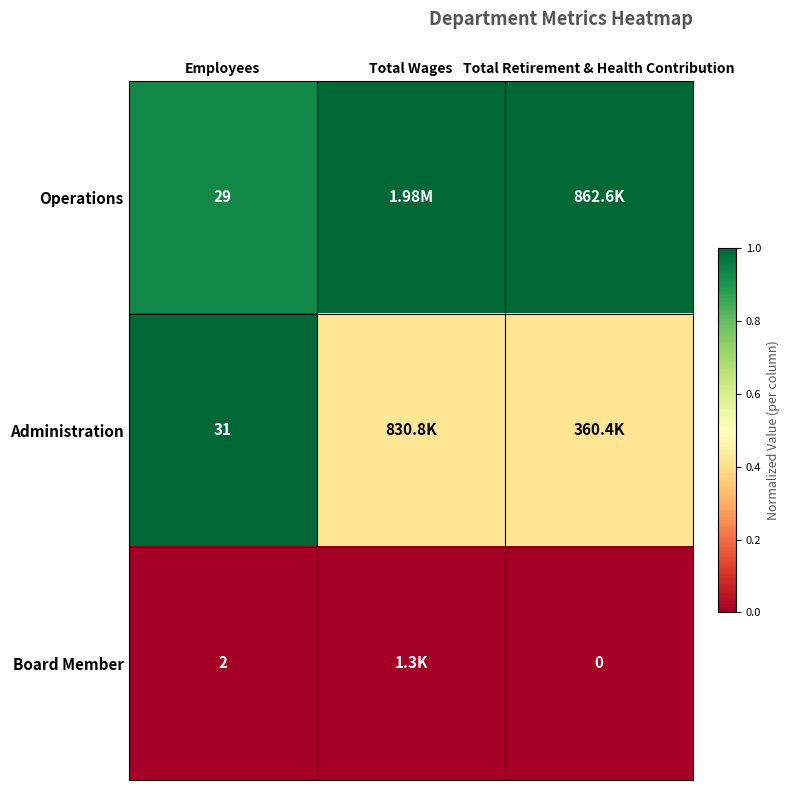

At Employees, list the series in order from largest to smallest.

Administration, Operations, Board Member